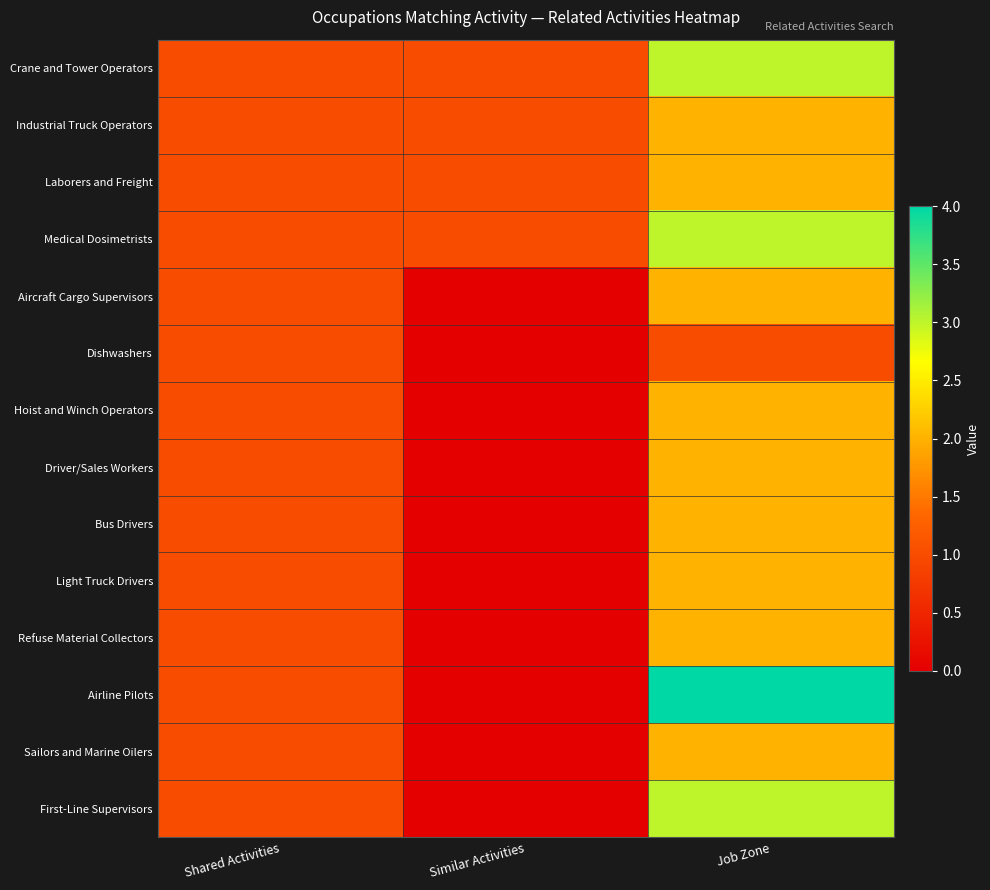

What is the difference between the highest and lowest values at Job Zone?

3